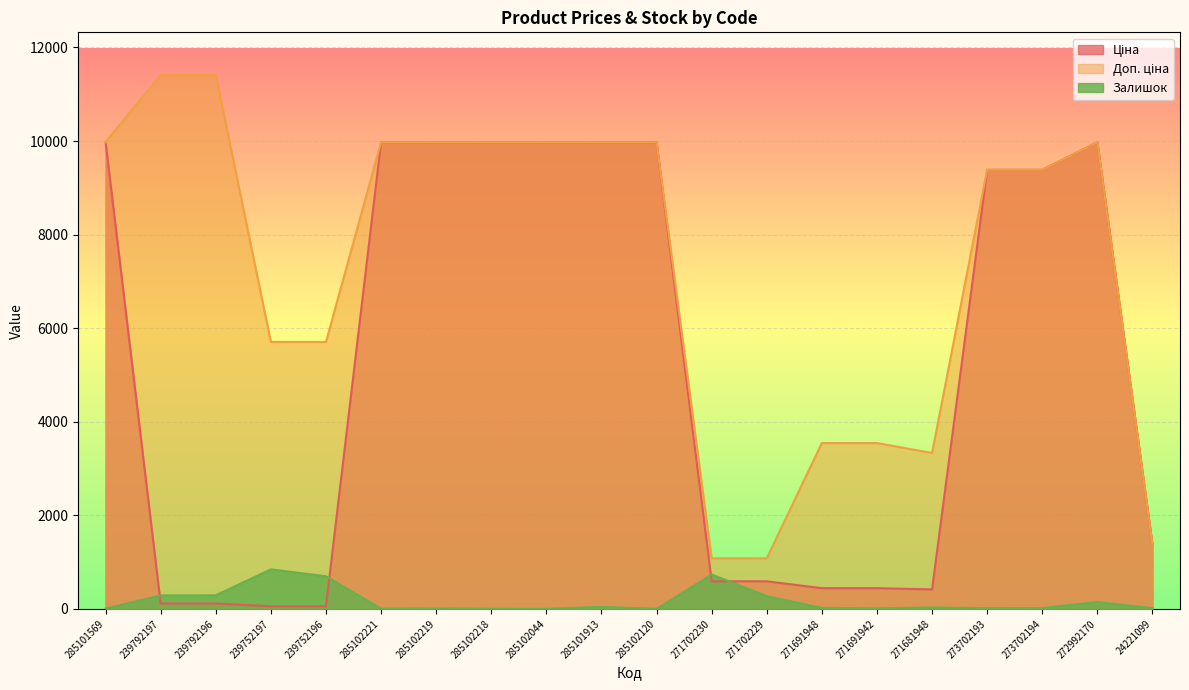

What is the minimum value for Ціна?

57.0